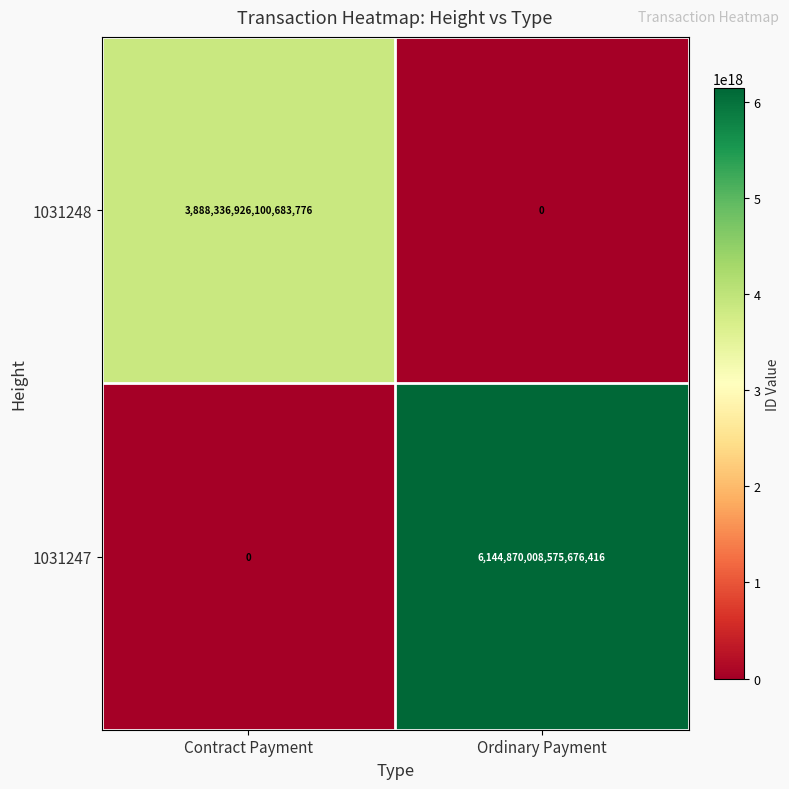

Is it true that 1031248 equals 3888336926100683776 at Contract Payment?

True